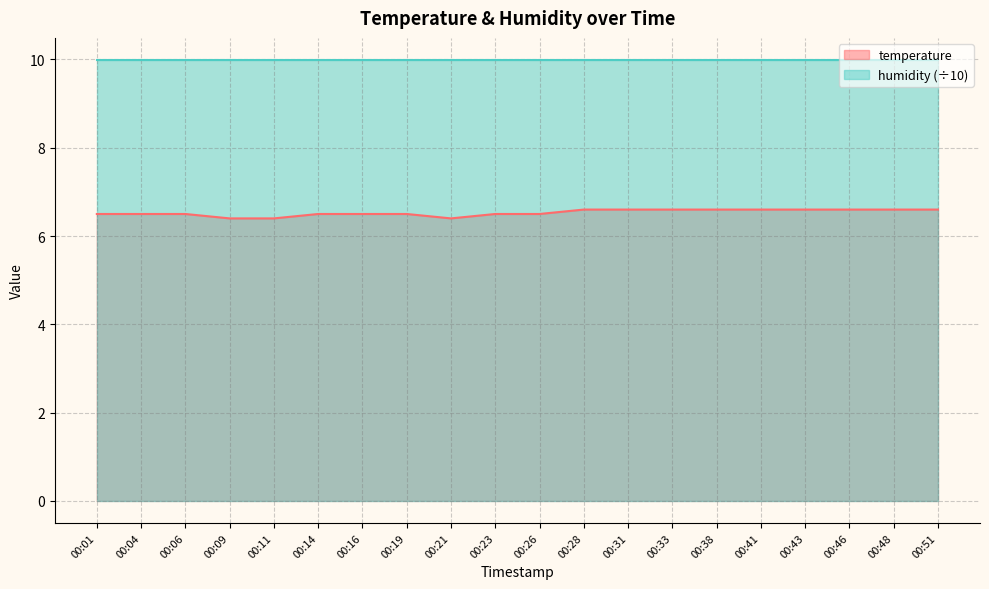

What is the smallest value displayed?

6.4